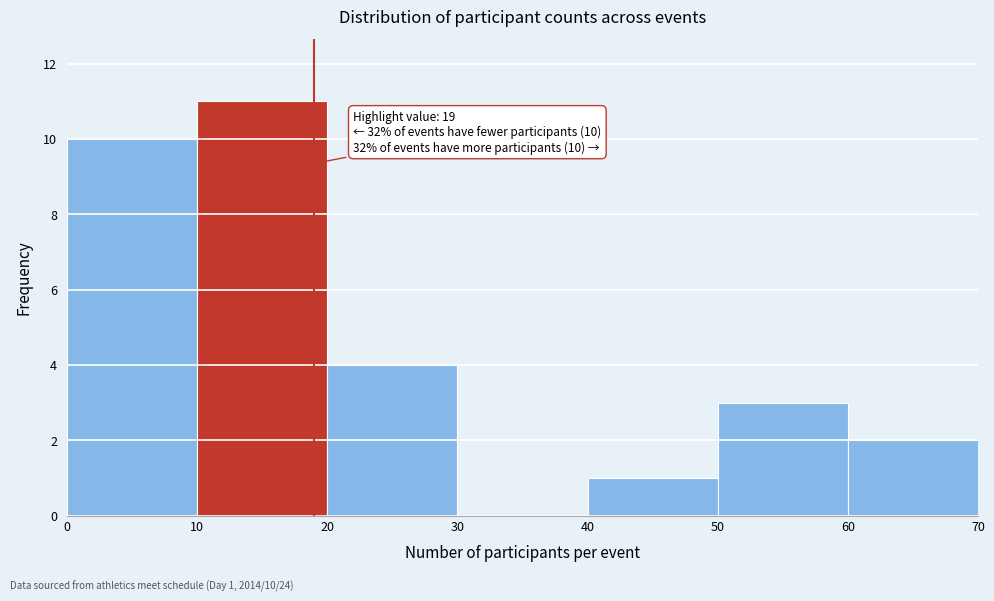

Which range on the x-axis has the tallest bar?

10 to 20